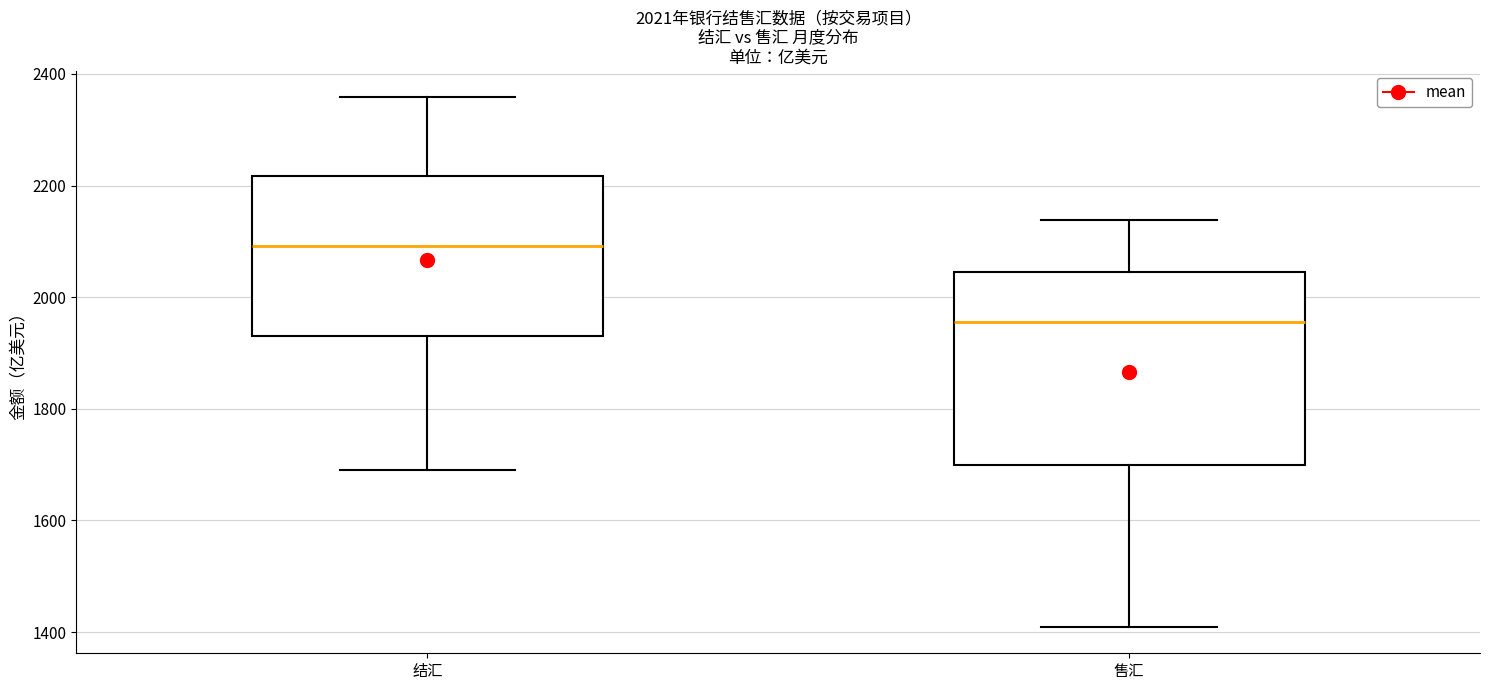

Which box has the highest median line?

结汇